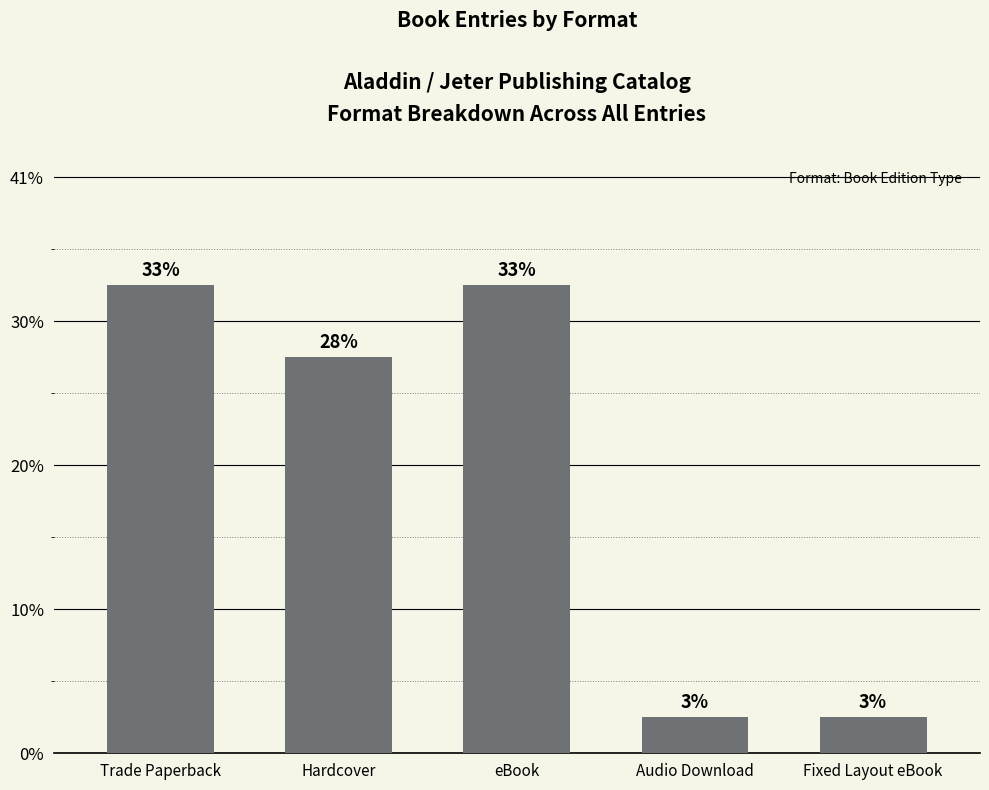

What position from the left is eBook?

3